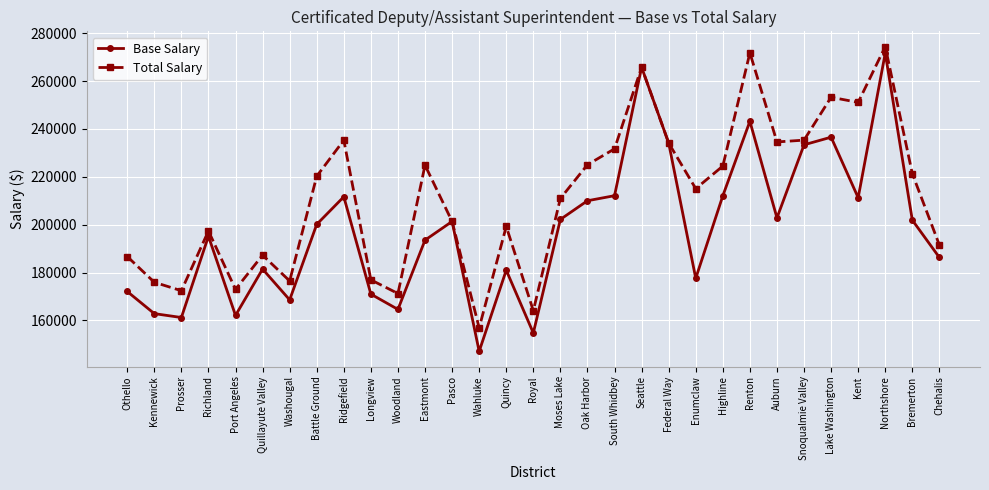

At which category does Base Salary reach its first local peak?

Richland